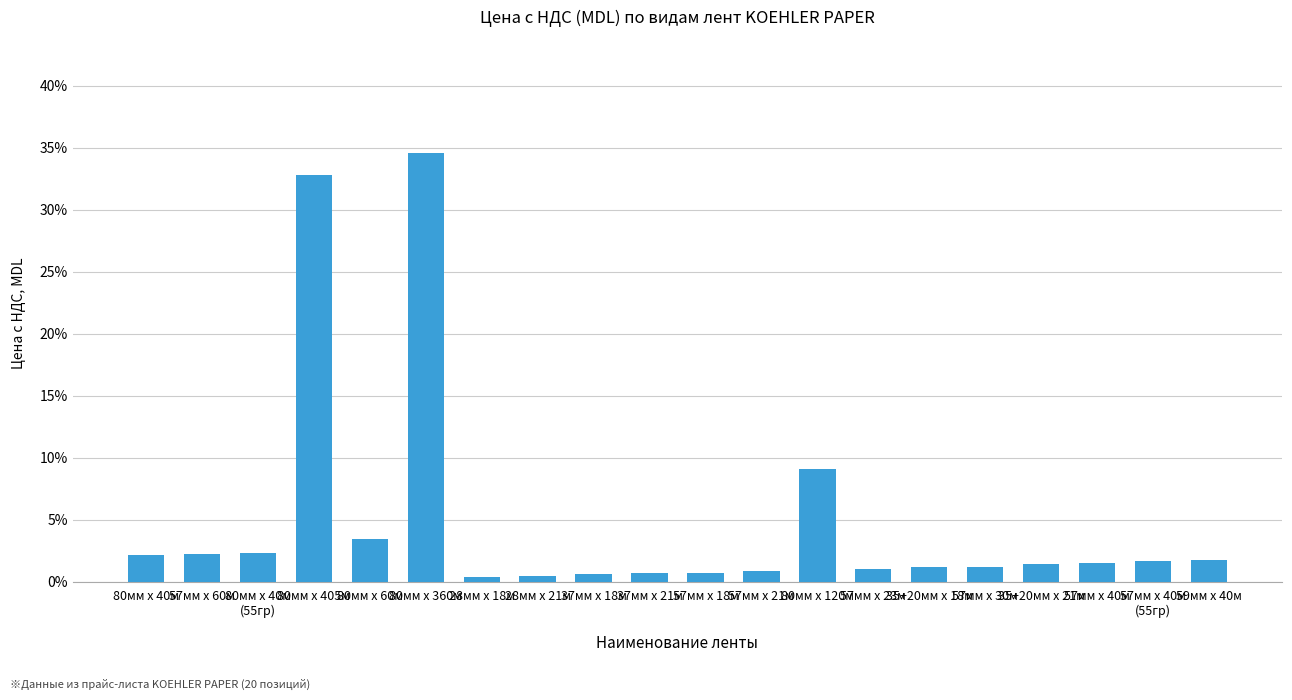

What is the value of the 13th bar from the left?

9.1